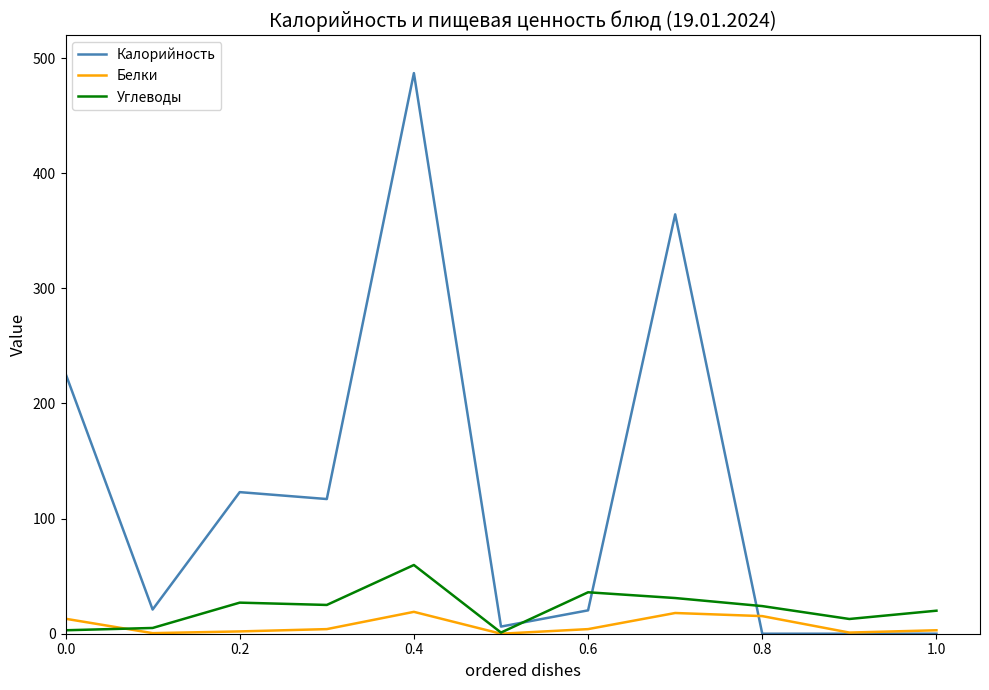

What is the maximum value for Углеводы?

59.7